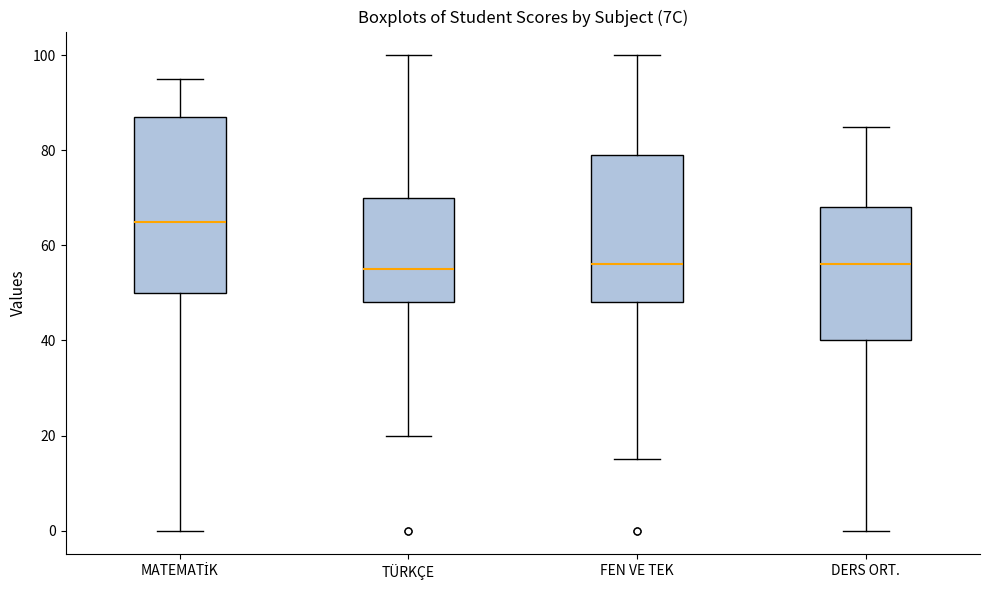

Reading left to right, transcribe this box plot: for each box, give where its median line is, the range the box spans, and where its two whiskers end, as read against the y-axis. The values are not printed on the chart, so give them approximately, as read against the axis.

MATEMATİK: median 66, box 50 to 88, whiskers 0 to 96
TÜRKÇE: median 56, box 48 to 70, whiskers 20 to 100
FEN VE TEK: median 56, box 48 to 80, whiskers 16 to 100
DERS ORT.: median 56, box 40 to 68, whiskers 0 to 86